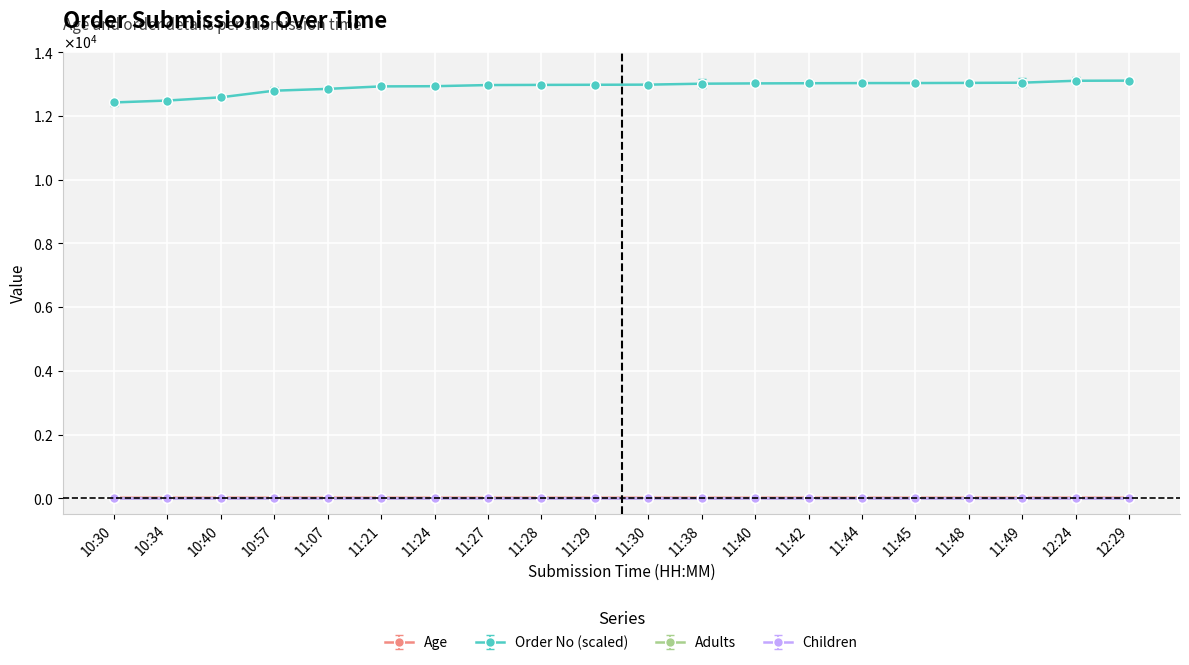

True or false: Order No (scaled) and Age cross at least once.

False